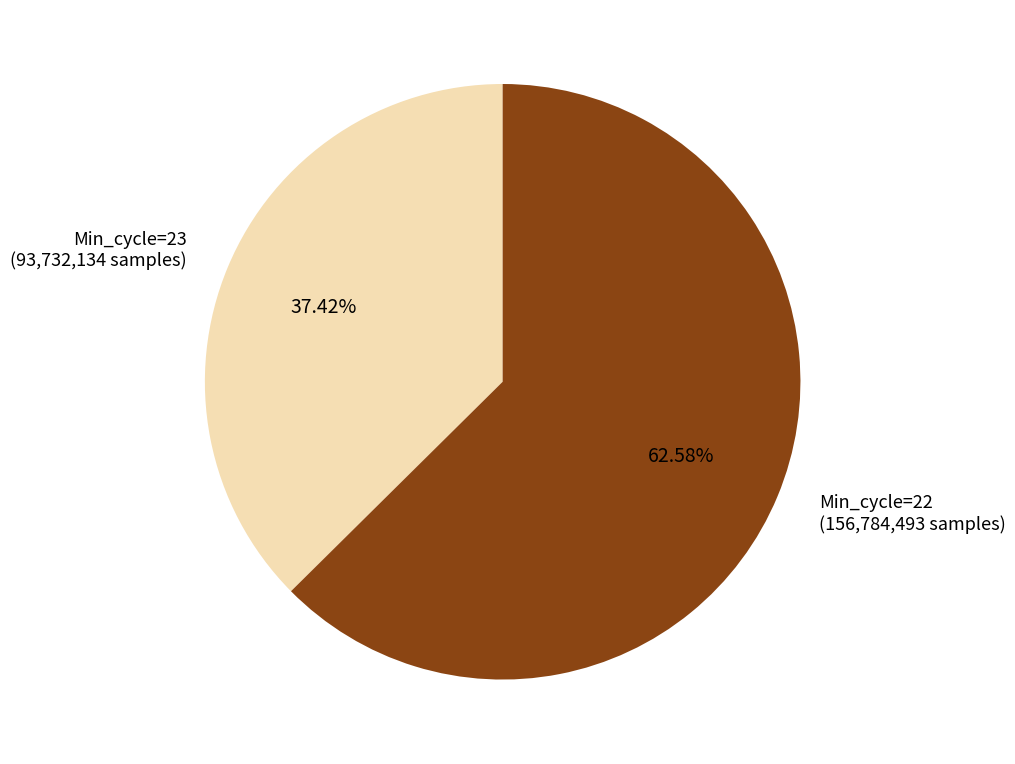

Between Min_cycle=22 (156,784,493 samples) and Min_cycle=23 (93,732,134 samples), which is larger?

Min_cycle=22 (156,784,493 samples)